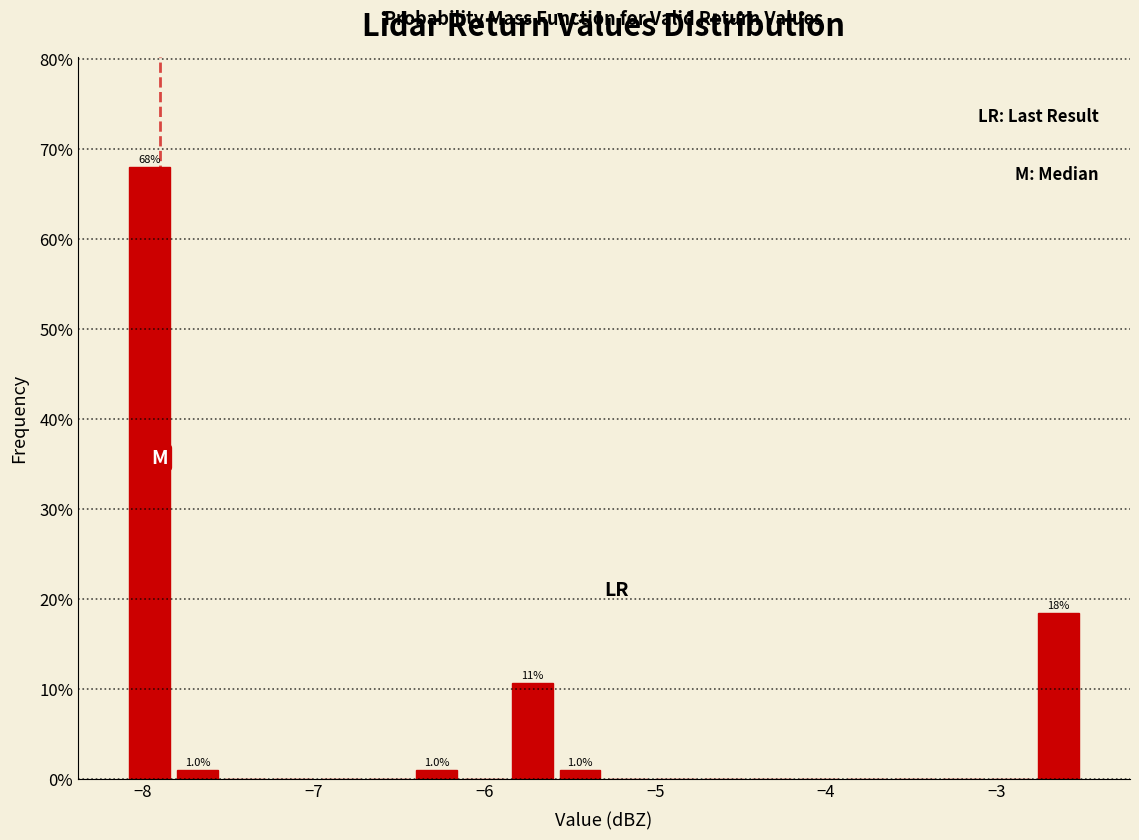

Around what value on the x-axis is the tallest bar? Give the approximate position of its centre, as read against the axis.

-8.0